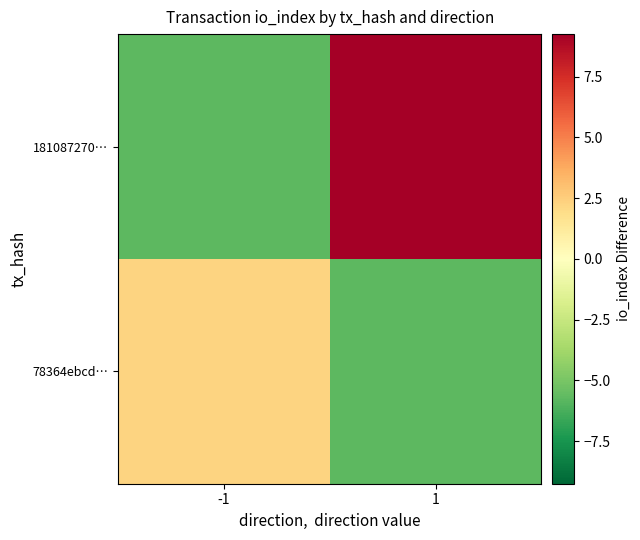

What is the total value across all series at -1?

-3.5